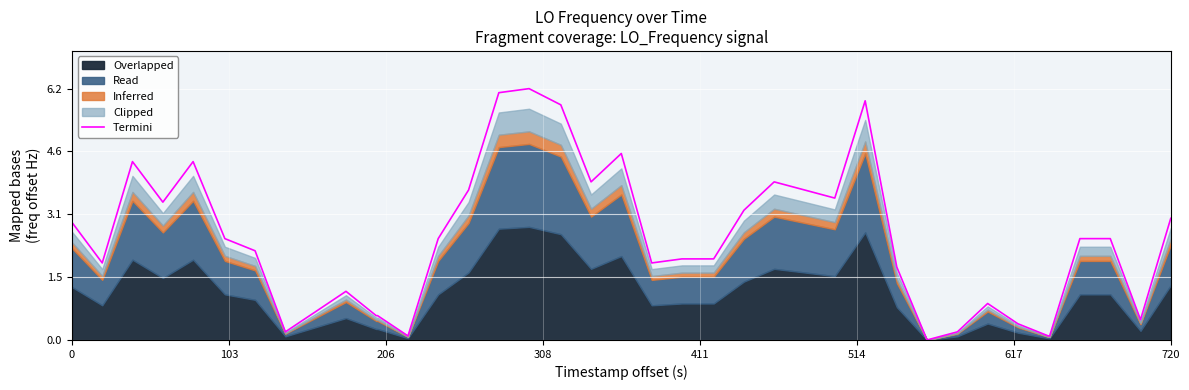

What is the average value?

2.4